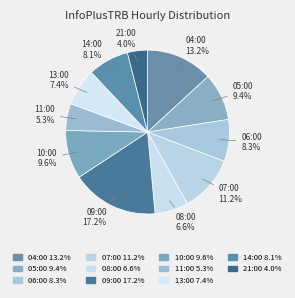

How many slices are in this pie chart?

11